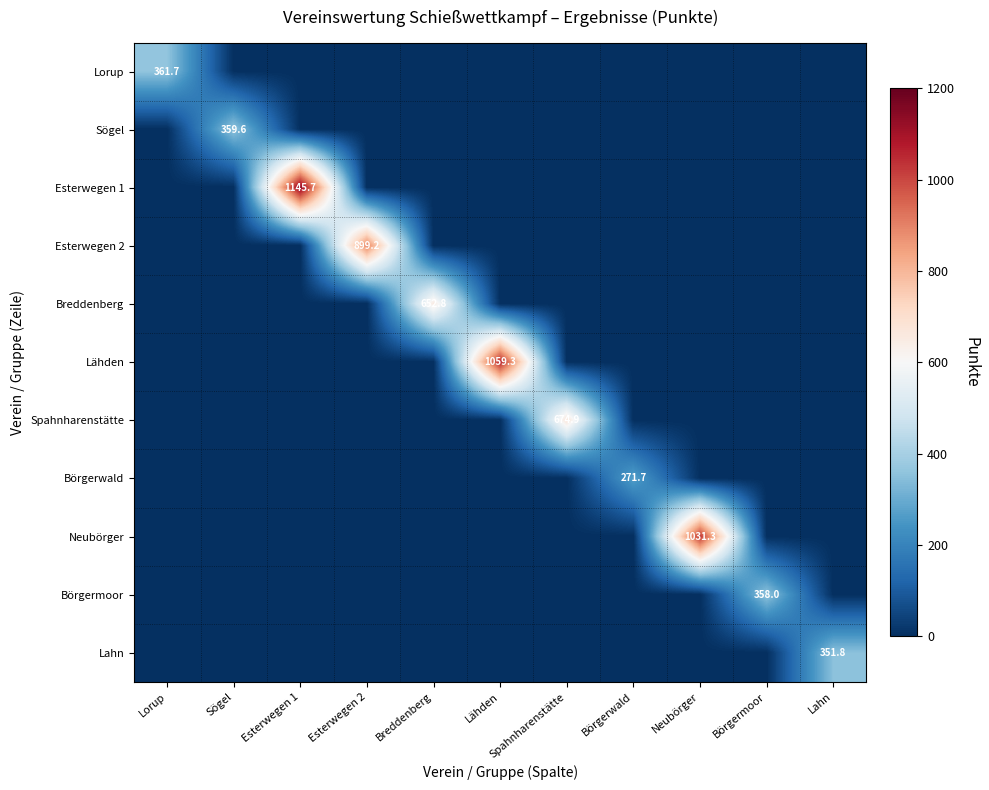

Is it true that Esterwegen 2 equals 272.9 at Esterwegen 2?

False